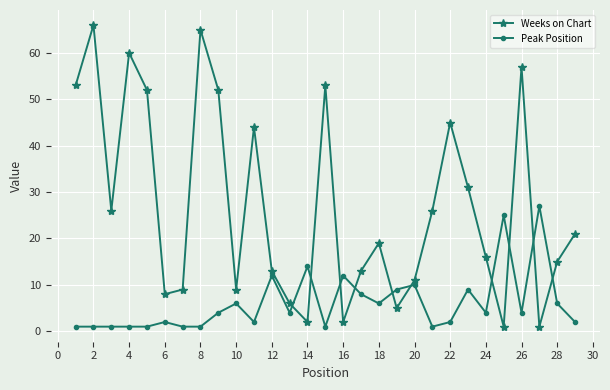

Rank the series by their maximum value, from highest to lowest.

Weeks on Chart, Peak Position